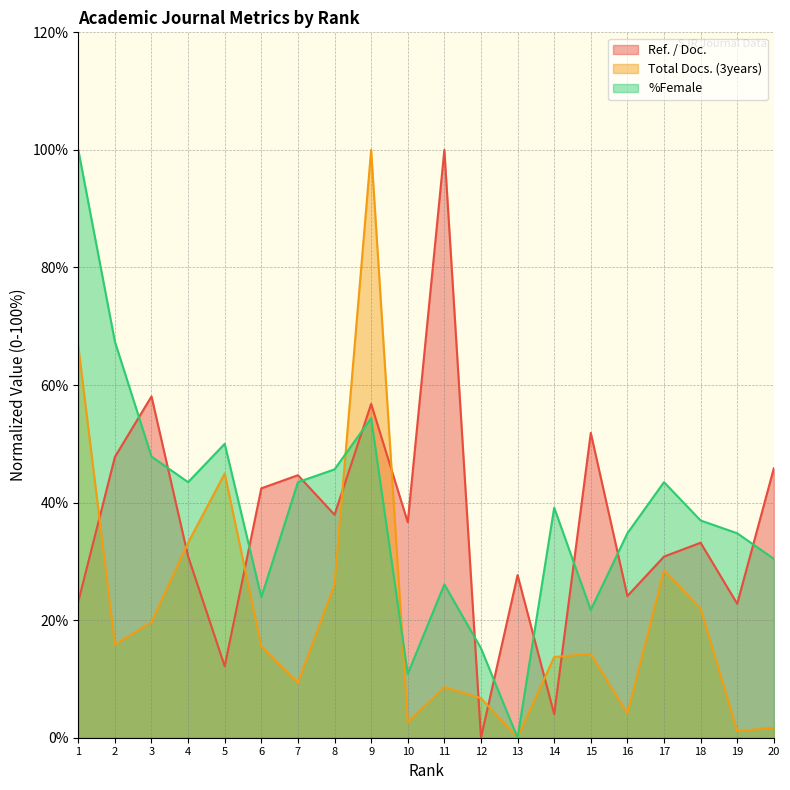

Rank the series by their maximum value, from lowest to highest.

%Female, Ref. / Doc., Total Docs. (3years)